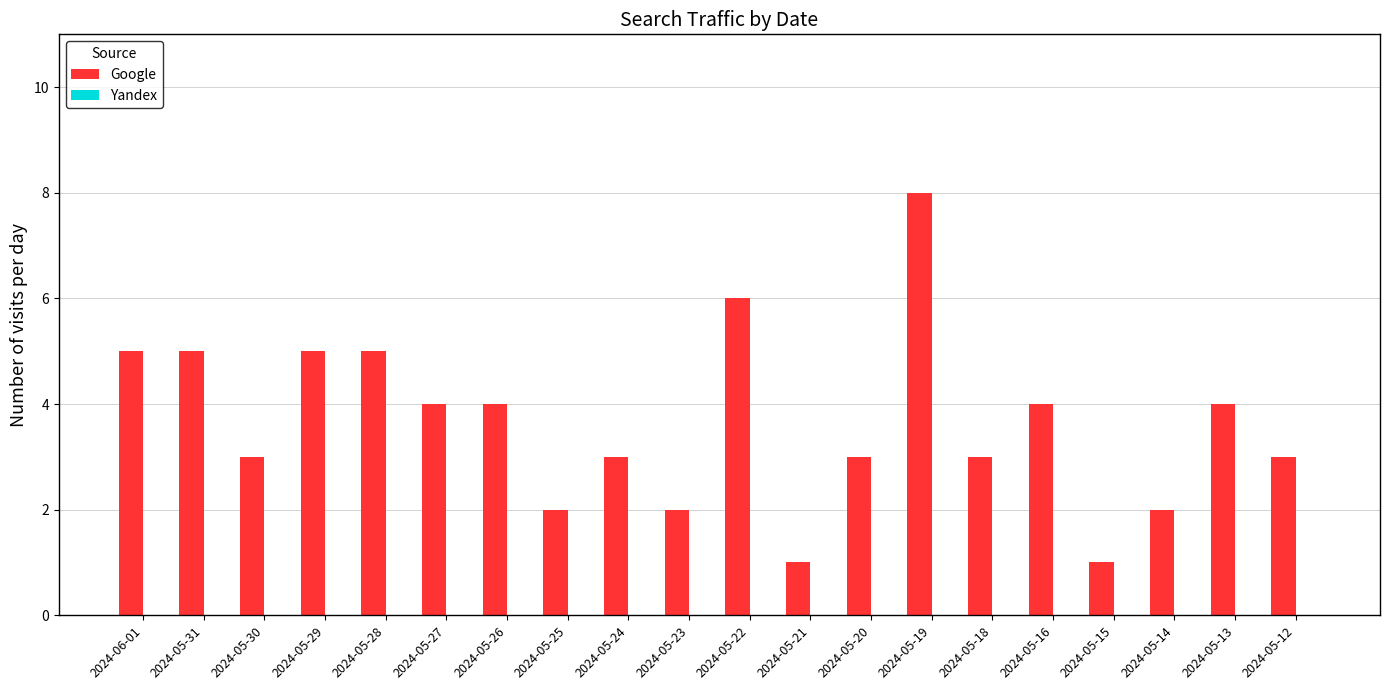

The chart shows a value of 2 at 2024-05-18. True or false?

False